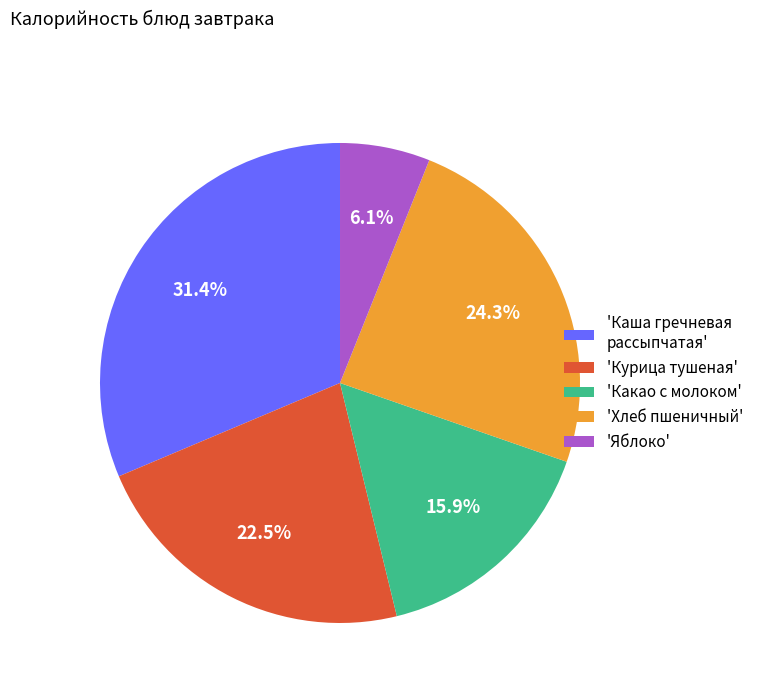

Combined, do 'Хлеб пшеничный' and 'Каша гречневая рассыпчатая' account for over 50%?

Yes